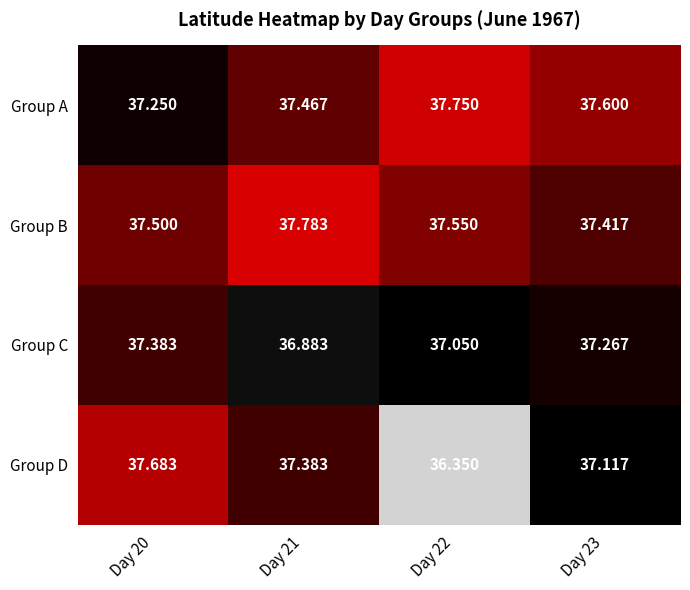

Rank the series by their maximum value, from lowest to highest.

Group C, Group D, Group A, Group B